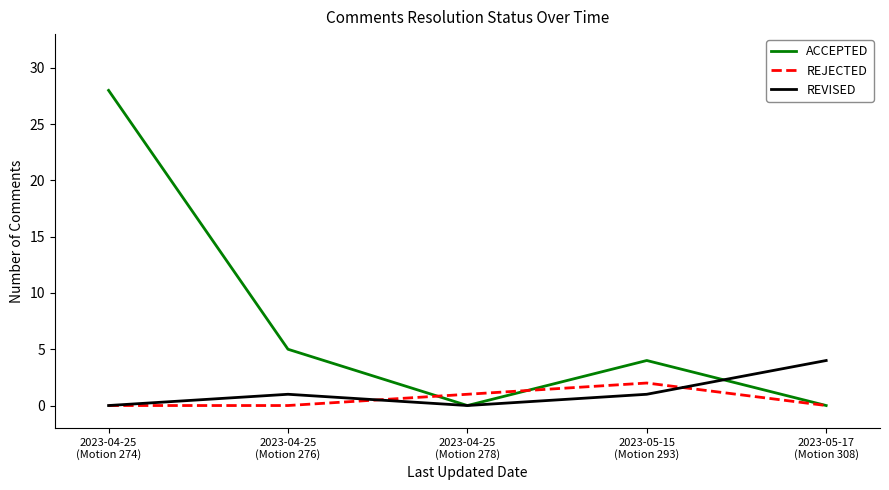

What is the difference between the second highest and second lowest values in the REJECTED series?

1